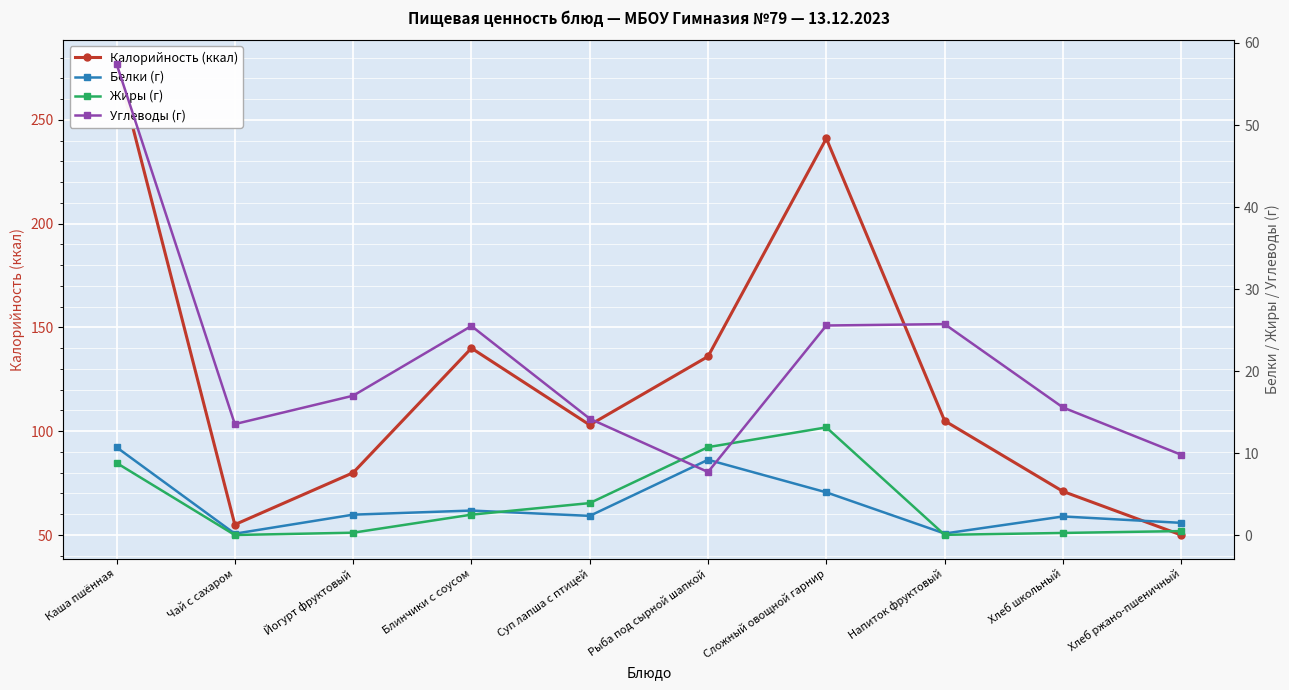

Which series has the widest spread of values?

Калорийность (ккал)